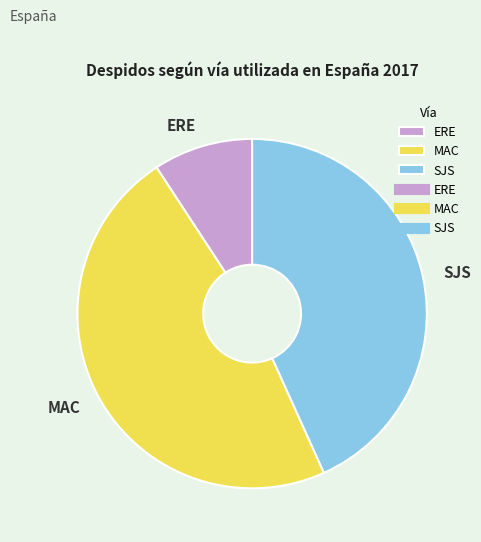

Is it true that SJS is 43% of the pie?

True